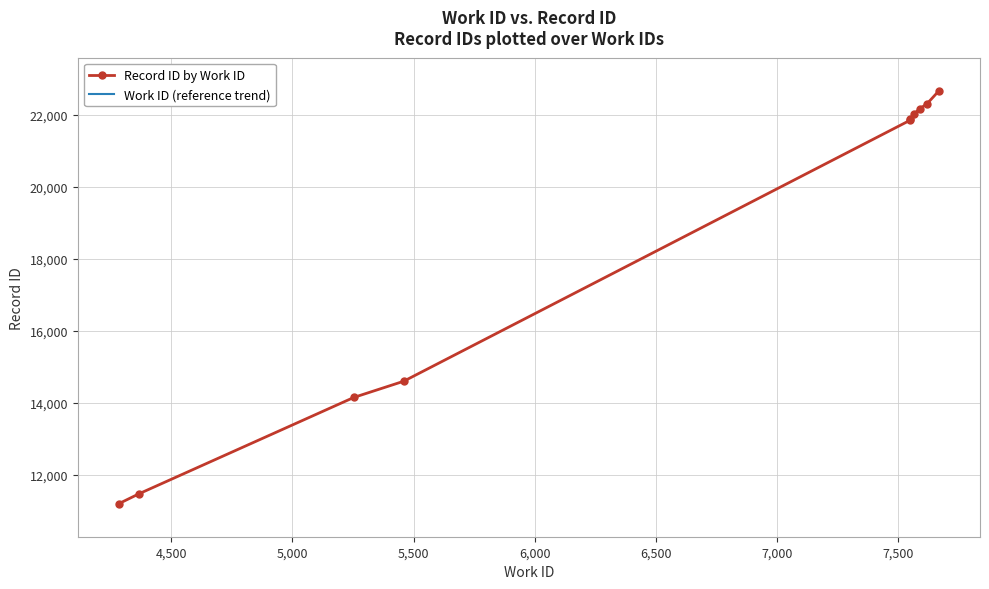

What is the value of the Record ID by Work ID point at the 8th from the left?

22176